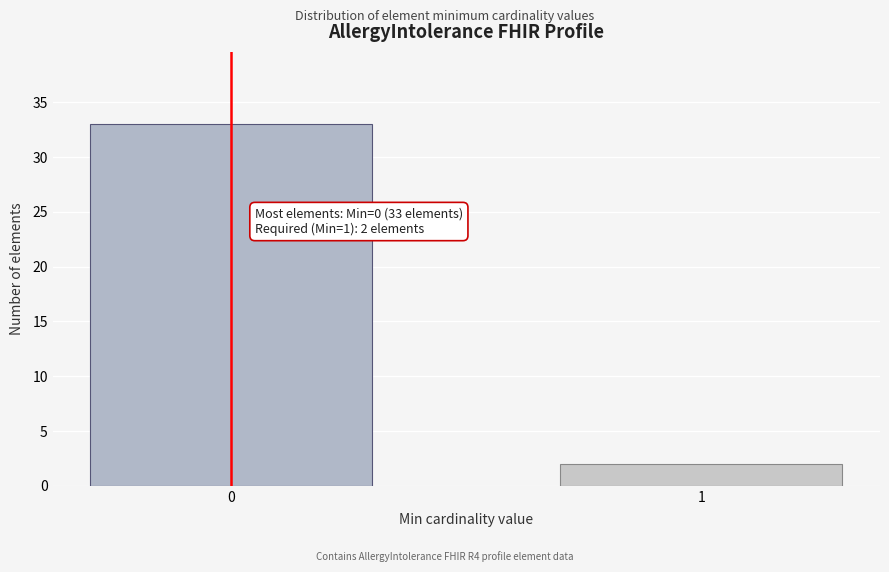

Reading left to right, extract all data points from this chart.

33	2